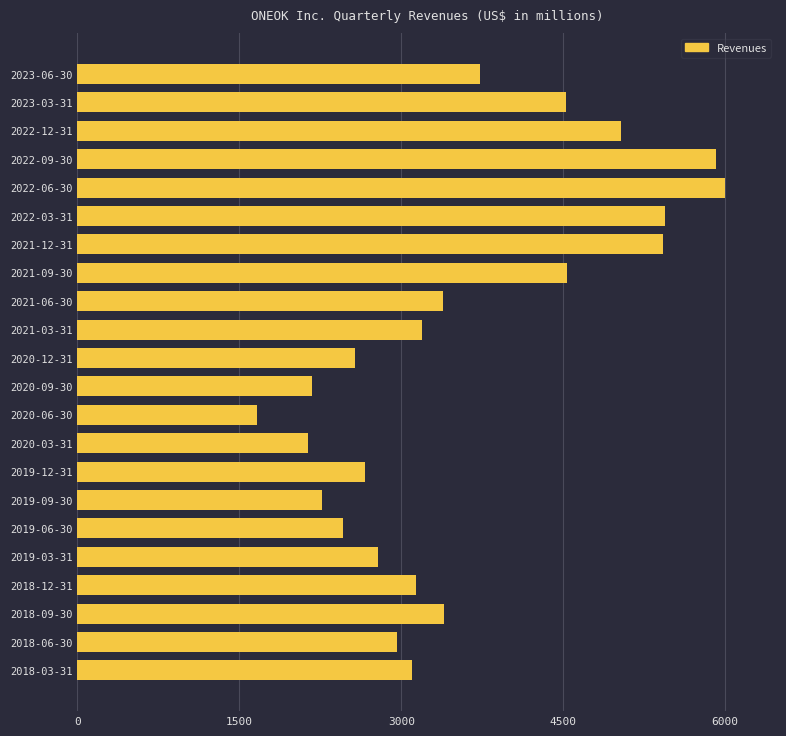

Which label corresponds to the smallest value in the chart?

2020-06-30